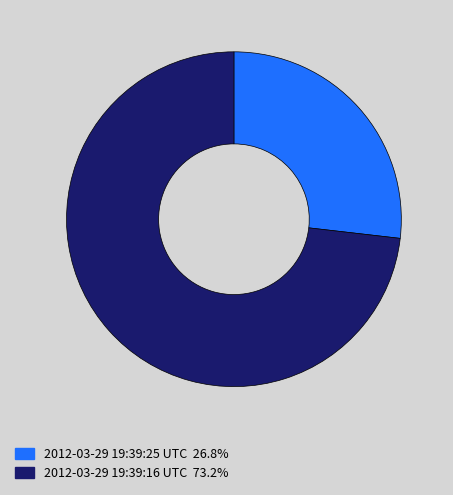

Is the sum of 2012-03-29 19:39:25 UTC and 2012-03-29 19:39:16 UTC greater than half?

Yes